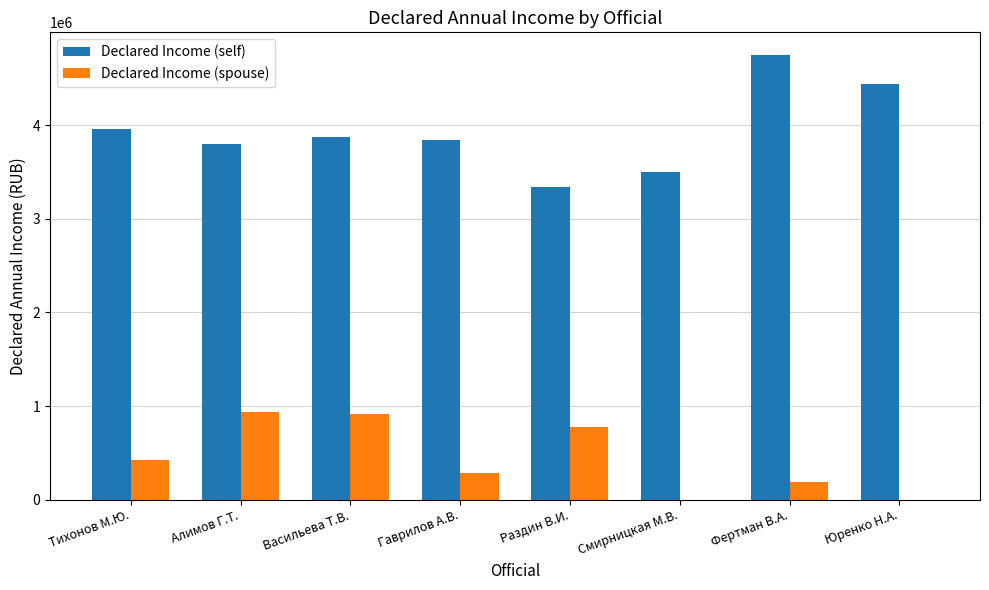

What is the maximum value shown in the chart?

4753893.3